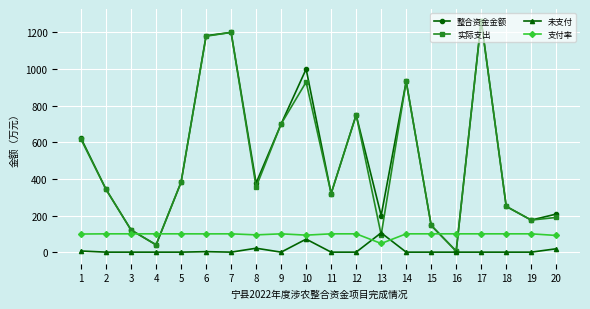

What is the difference between the 整合资金金额 values at 5 and 16?

376.4